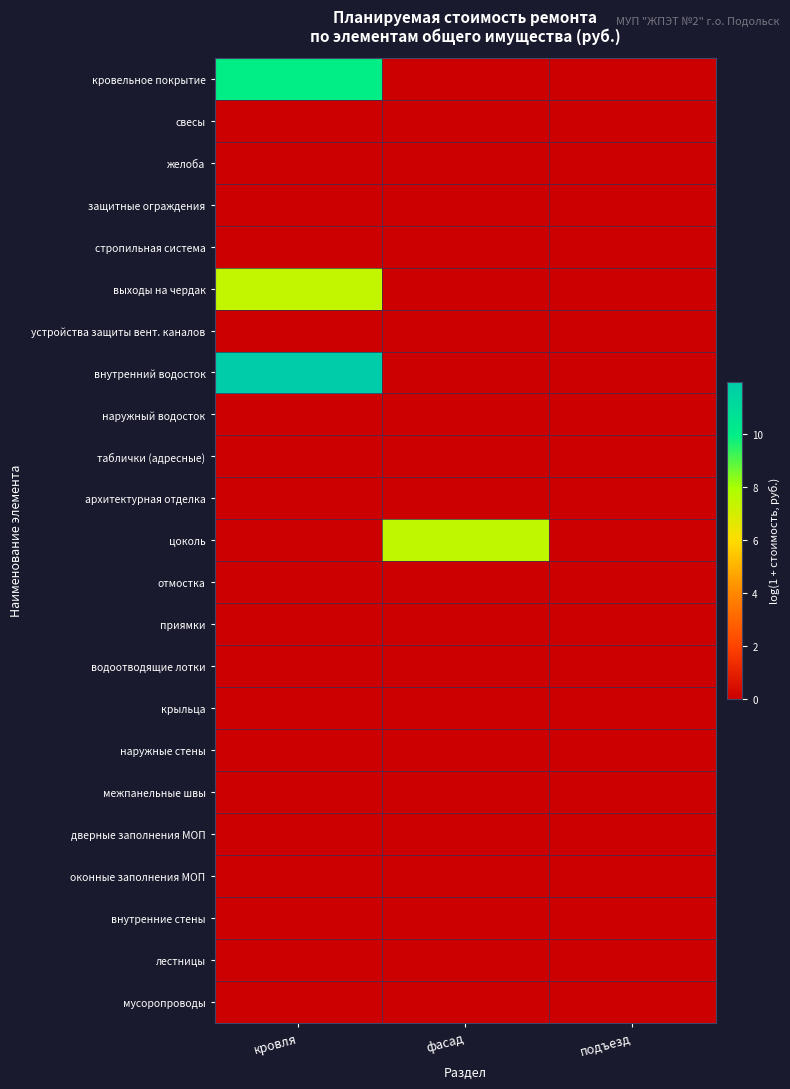

What is the total value across all series at кровля?

29.4